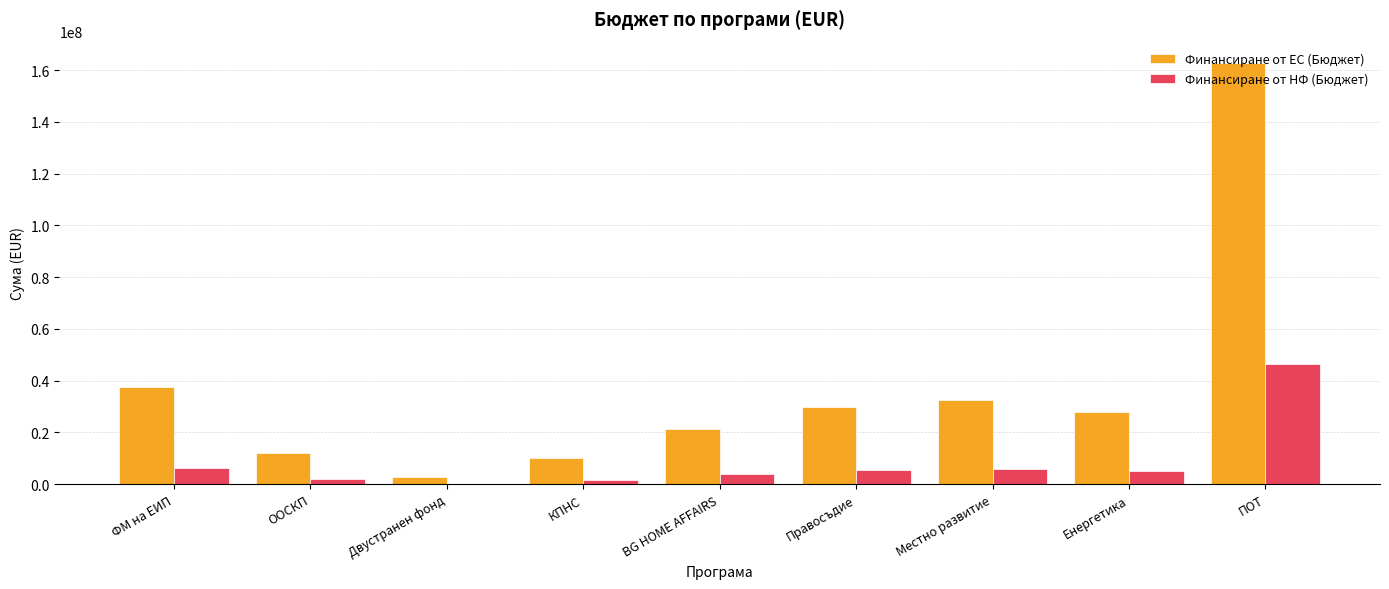

What is the total value across all series at Местно развитие?

38358055.2